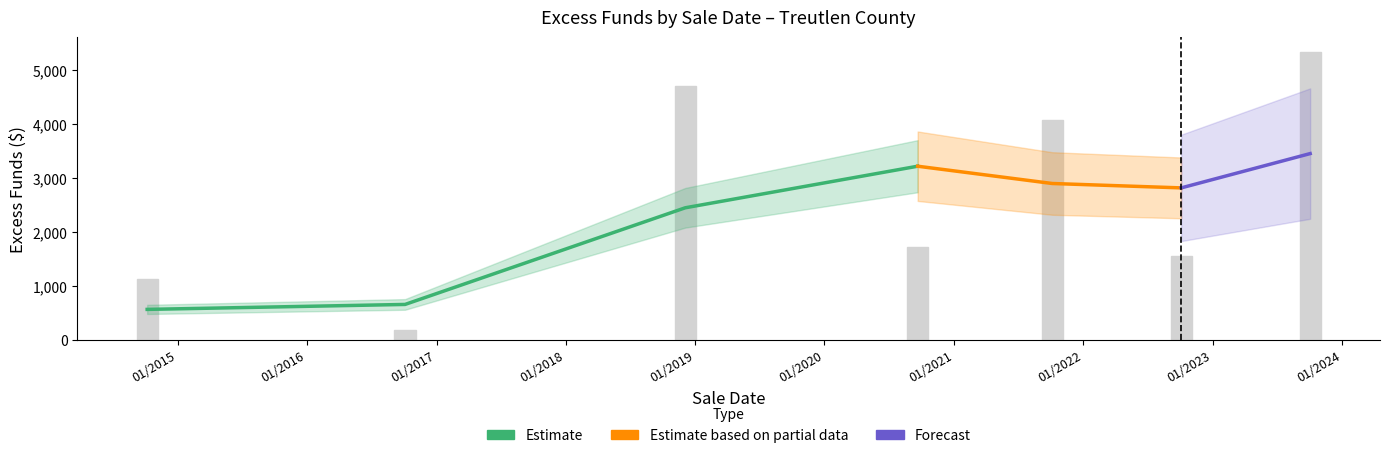

Which category has the highest value across all series?

10/03/2023